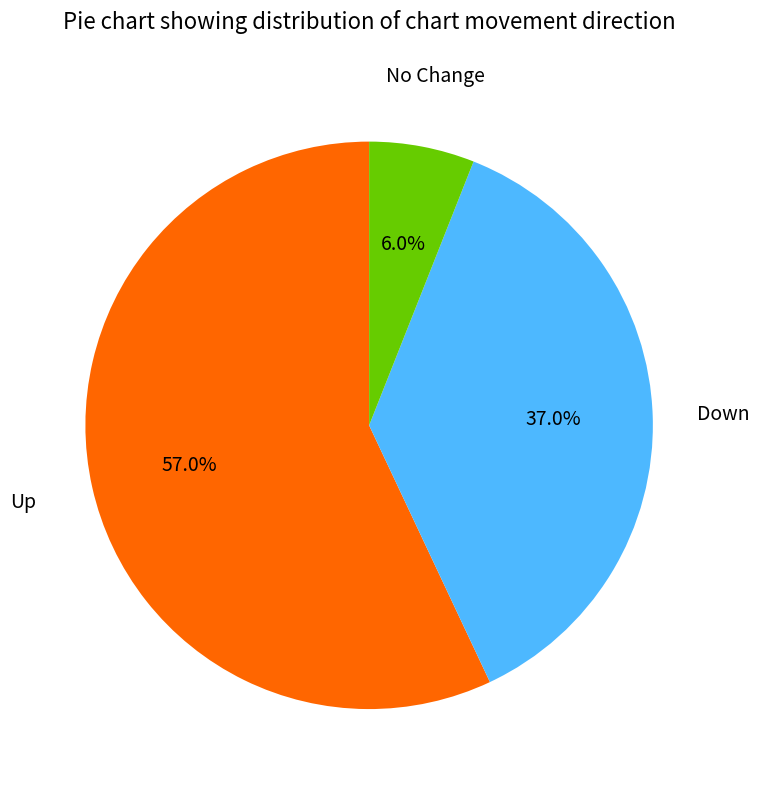

Is there a majority slice in this chart?

Yes